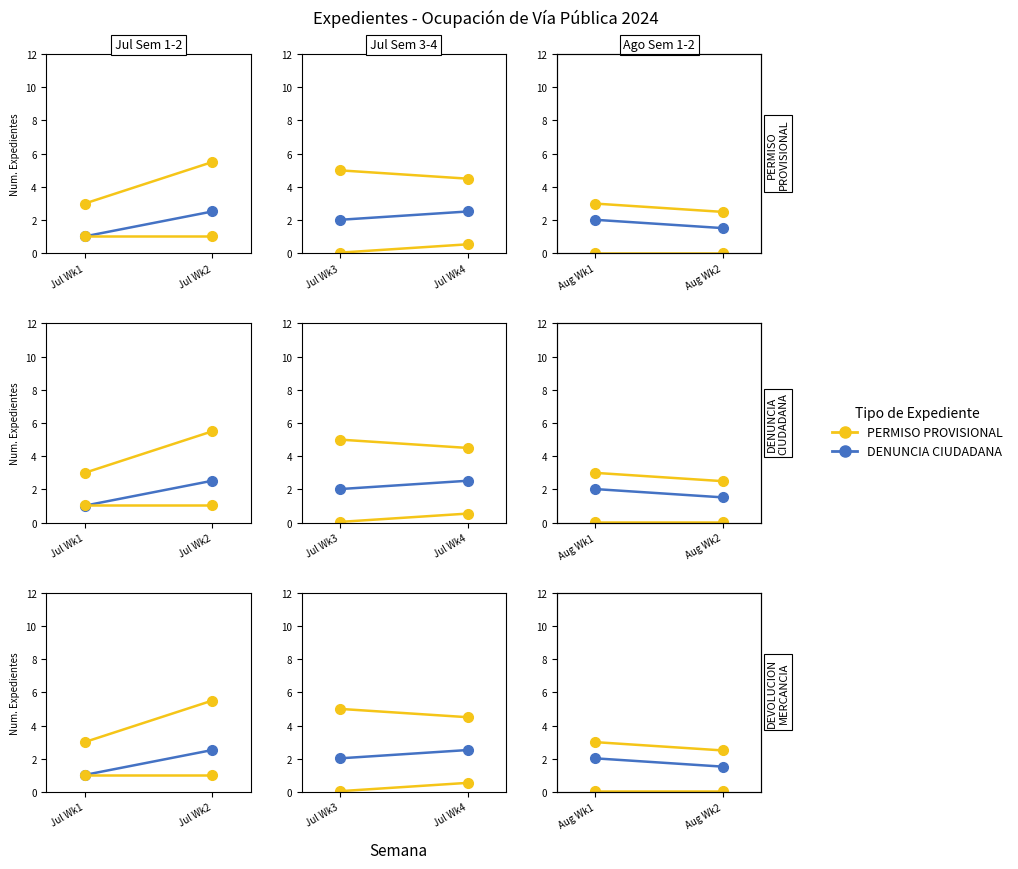

Which category has the lowest value across all series?

Jul Wk1